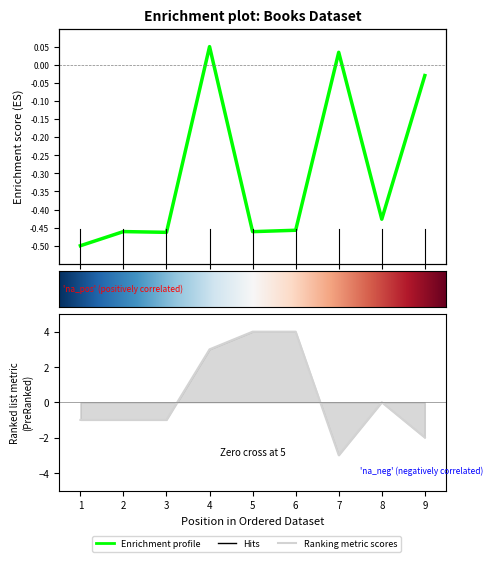

How many interior local valleys does the Id series have?

3